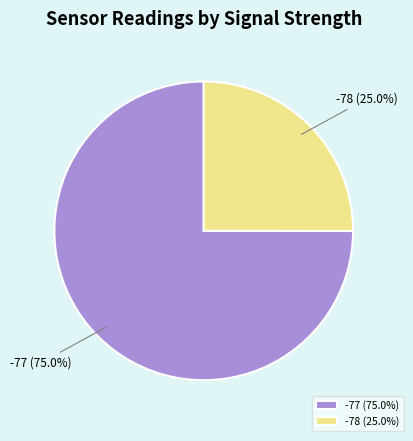

Rank the categories by value from lowest to highest.

-78 (25.0%), -77 (75.0%)